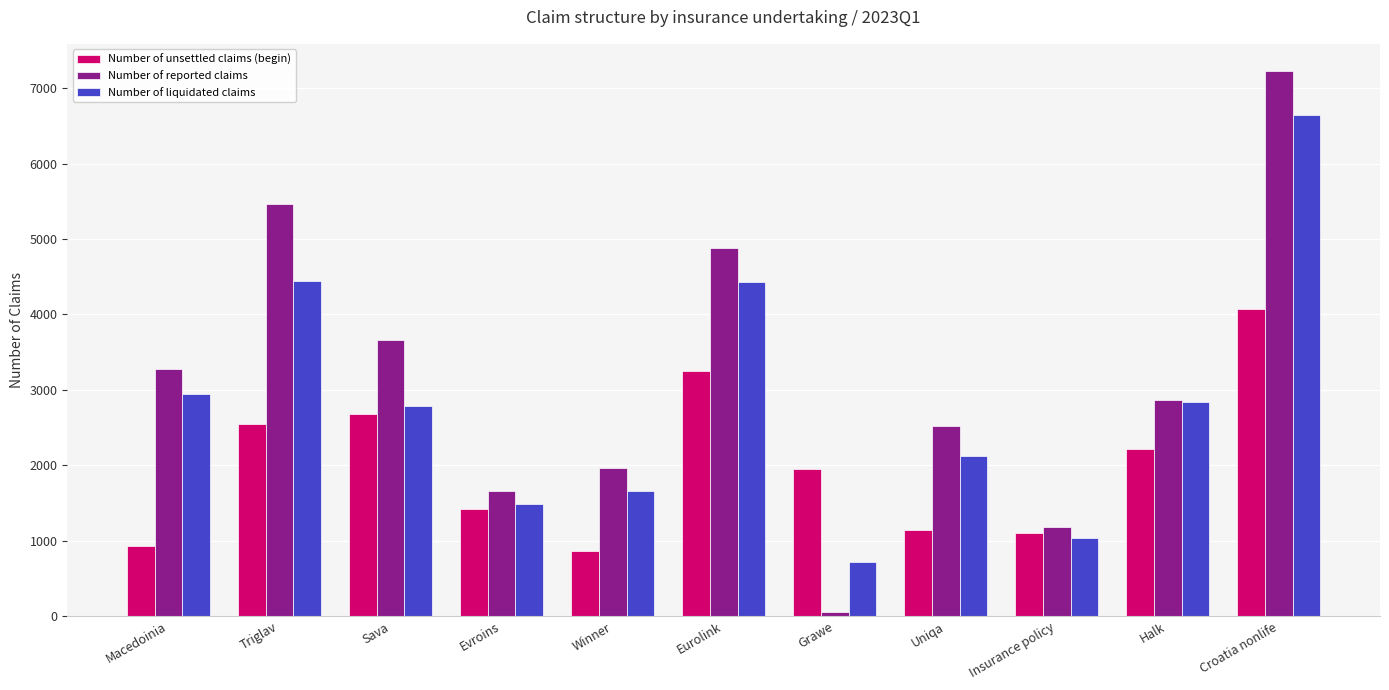

What position from the left is Macedoinia?

1